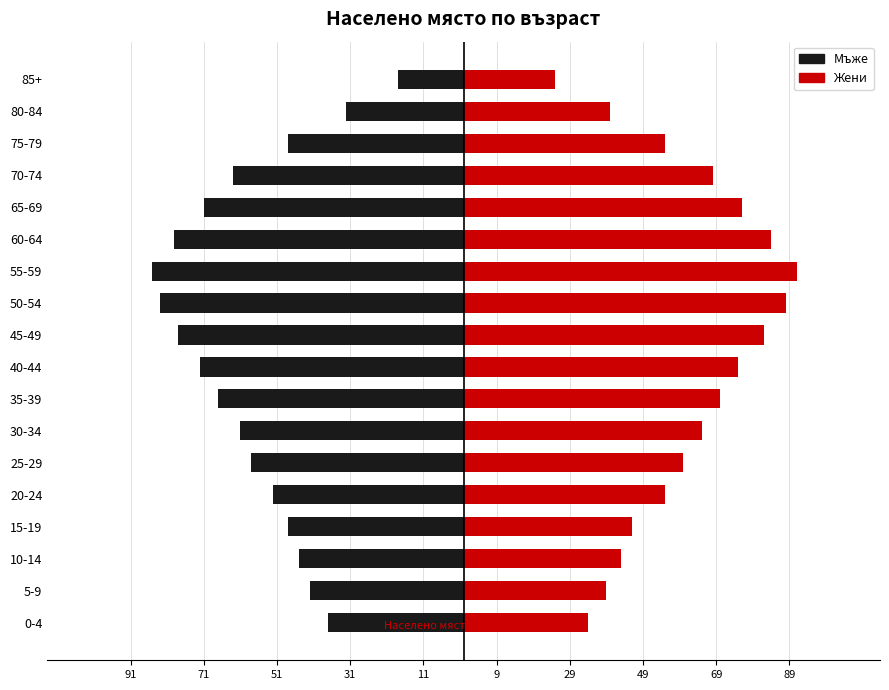

How many data points in Жени are less than 65?

9